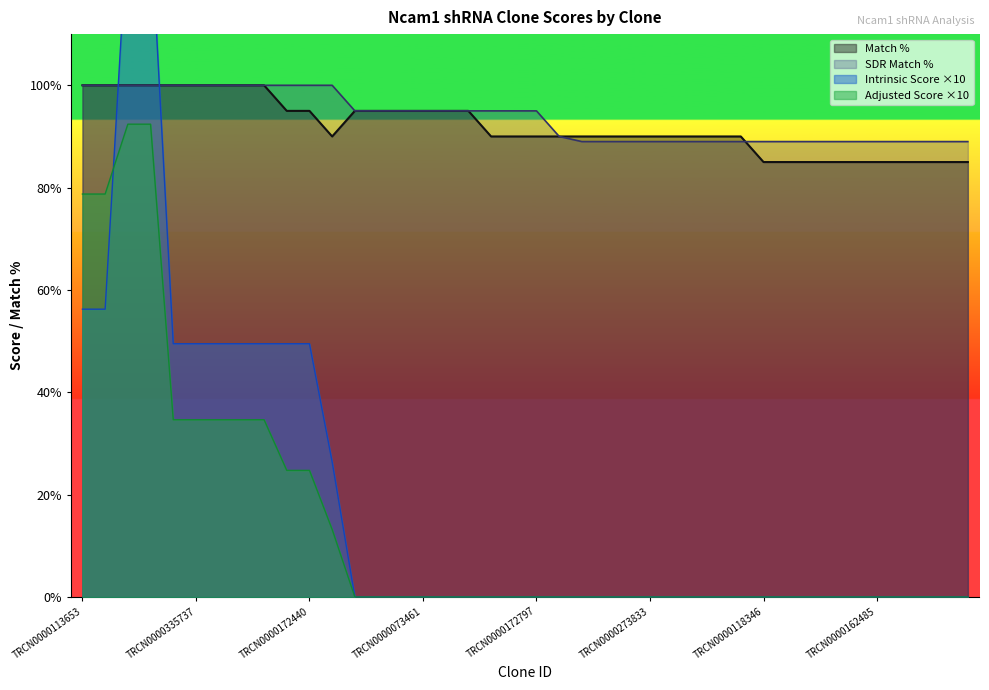

Is it true that Intrinsic Score equals 0.0 at TRCN0000073461?

True